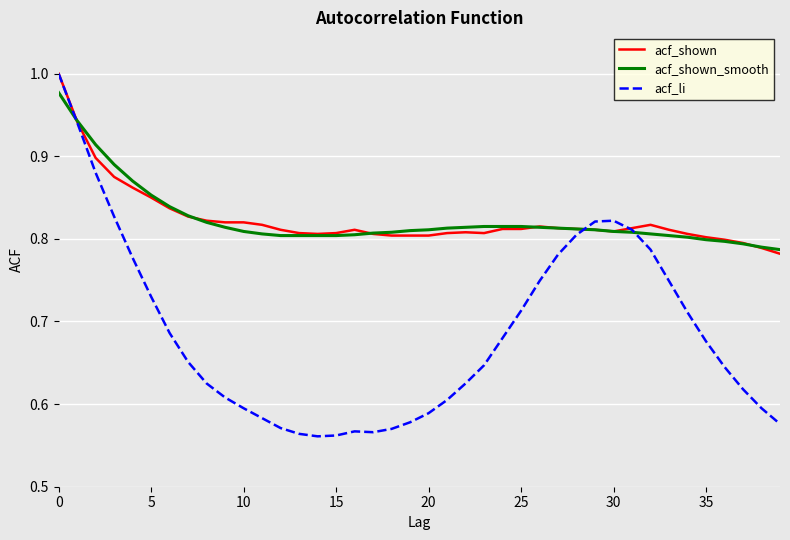

Which series has the largest range (max minus min)?

acf_li